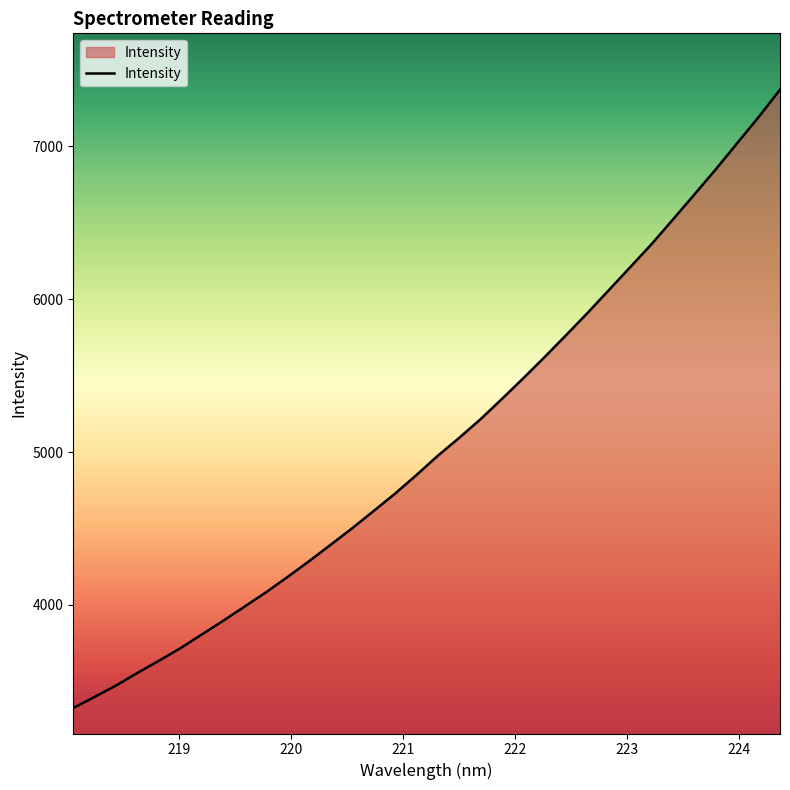

What is the maximum value shown in the chart?

7369.6